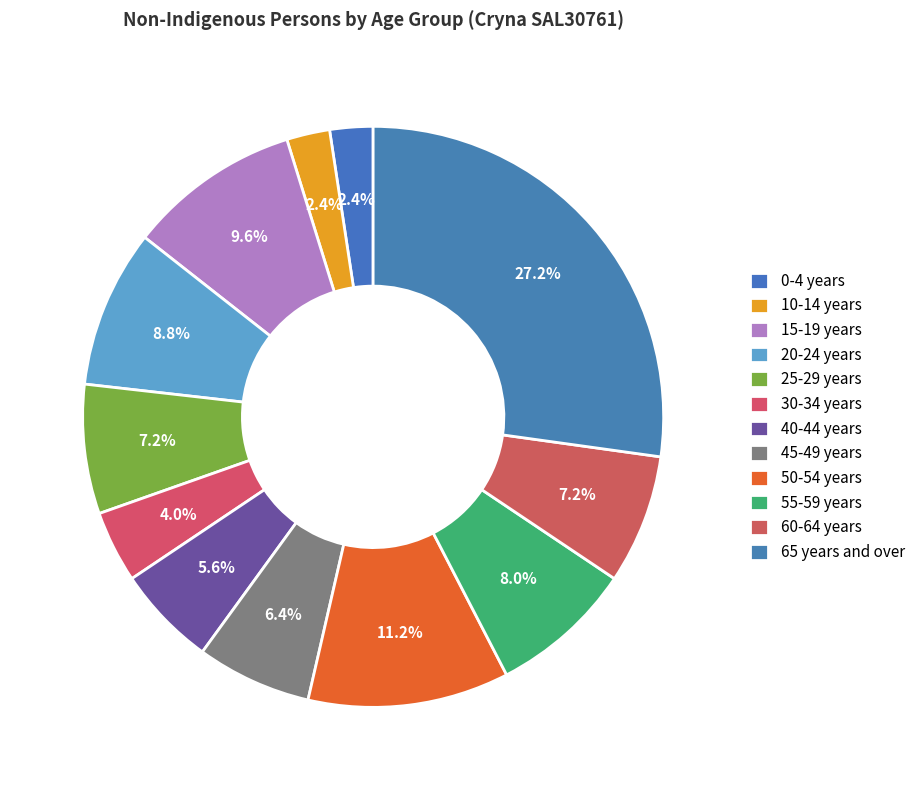

Count the number of slices in the pie.

12